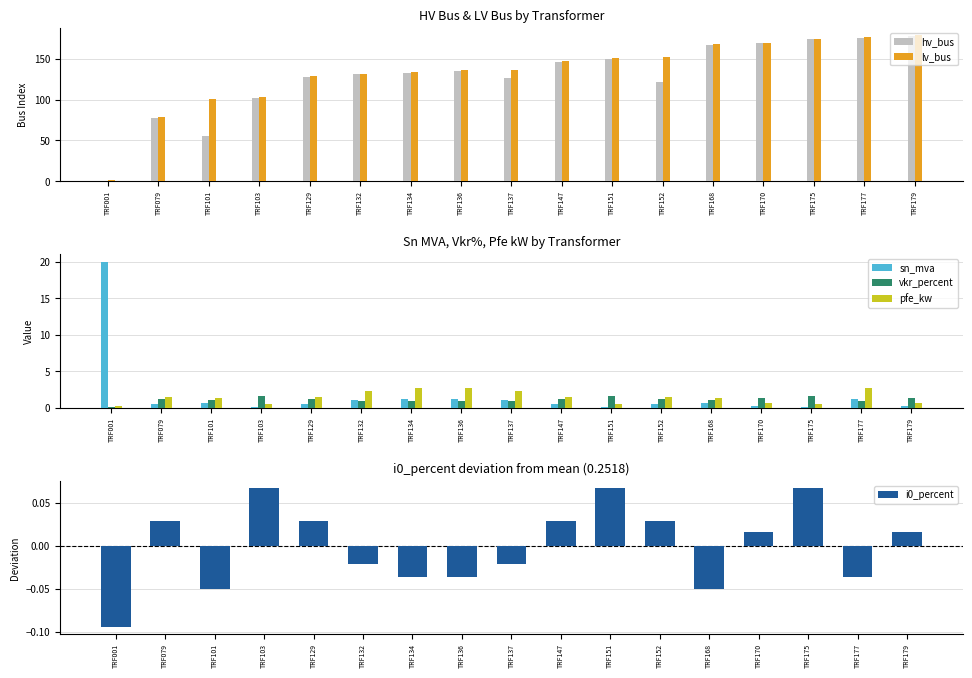

Between TRF136 and TRF179, which series saw the biggest shift?

hv_bus